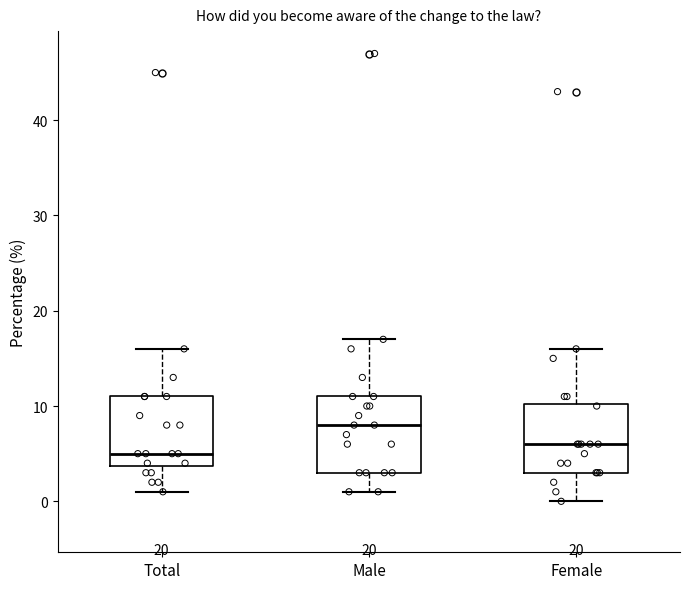

Where is the lower edge of the box for Female on the y-axis? The values are not printed on the chart, so give them approximately, as read against the axis.

3